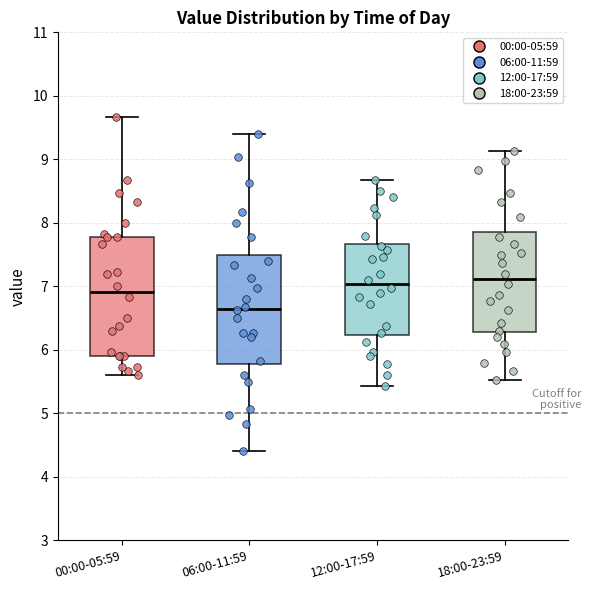

Where is the lower edge of the box for 00:00-05:59 on the y-axis? The values are not printed on the chart, so give them approximately, as read against the axis.

5.9